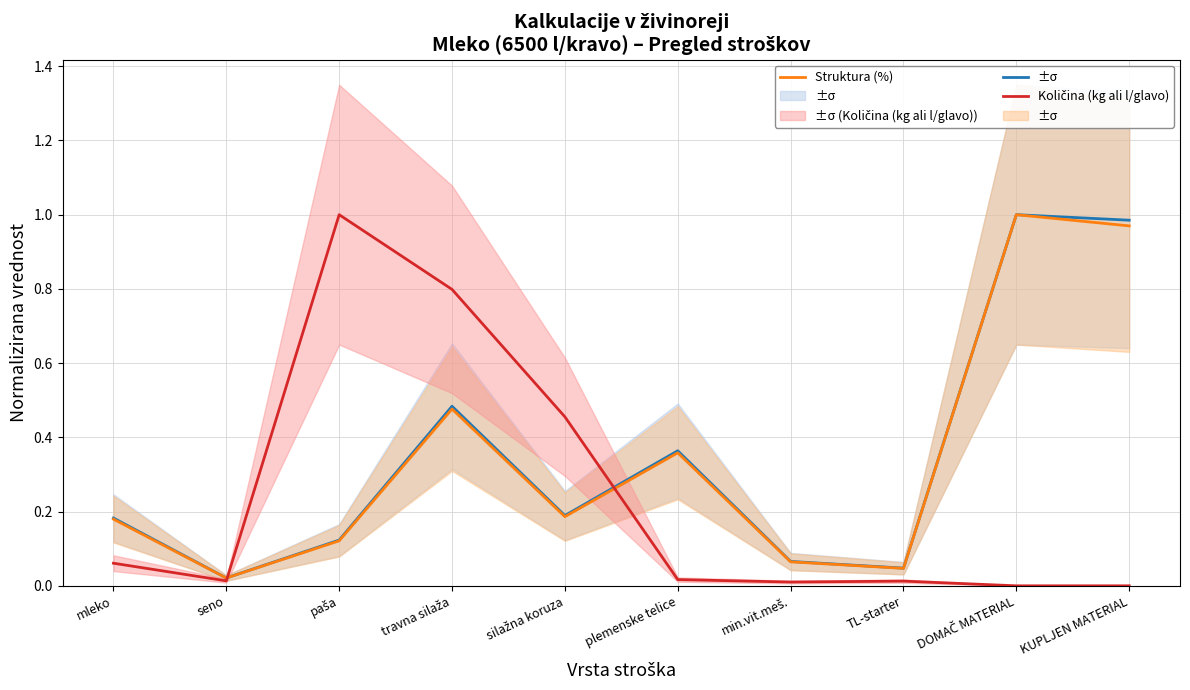

After their last crossing, which series has the higher values: Količina (kg ali l/glavo) or Struktura (%)?

Struktura (%)